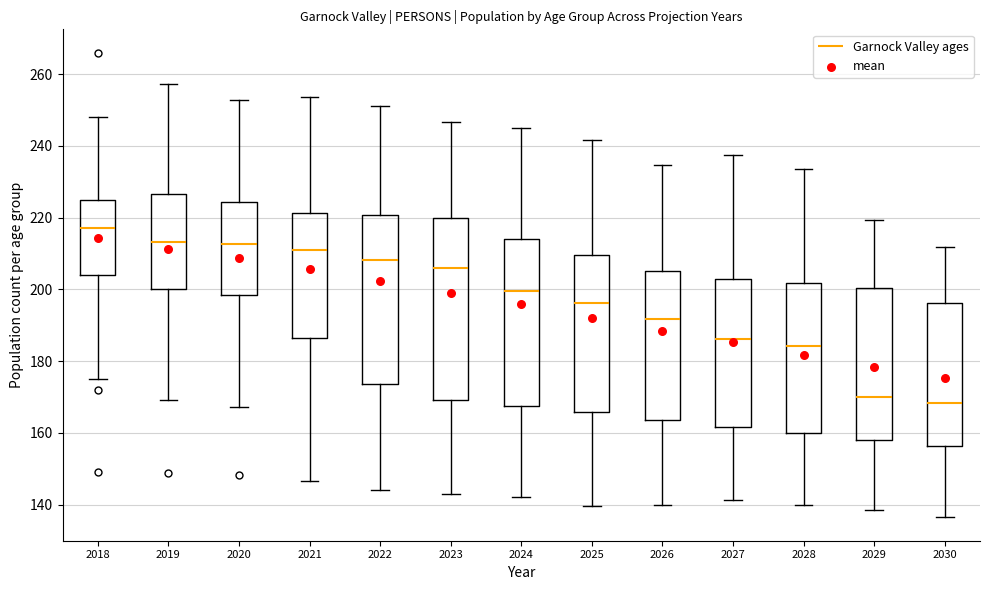

Comparing the boxes themselves (not the whiskers), which one is the tallest?

2023